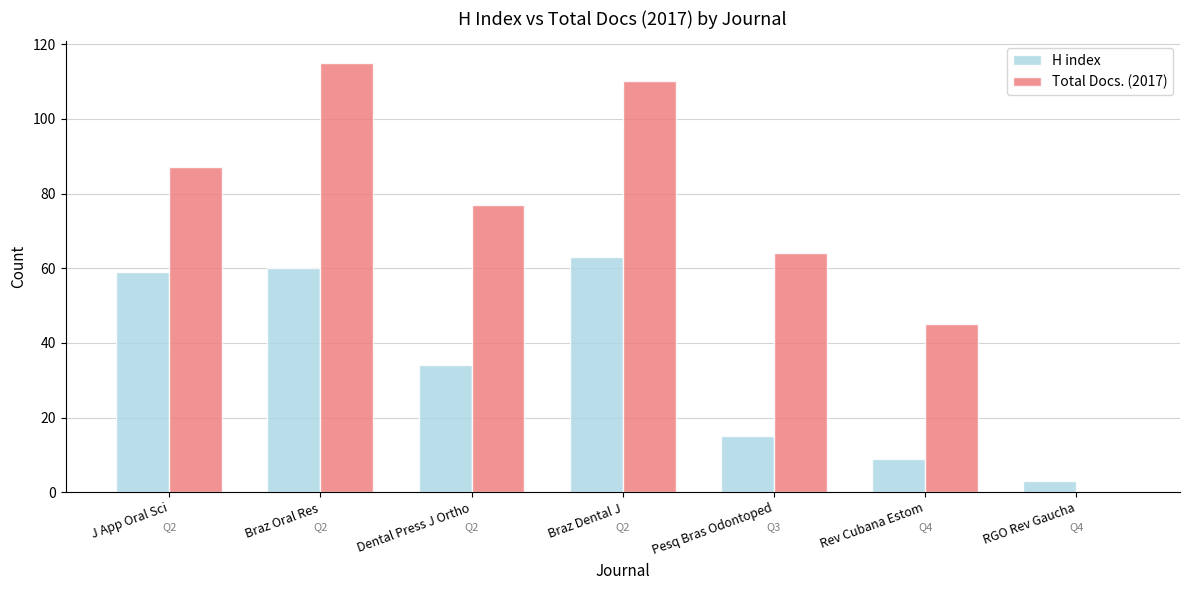

Count the number of data series in this chart.

2